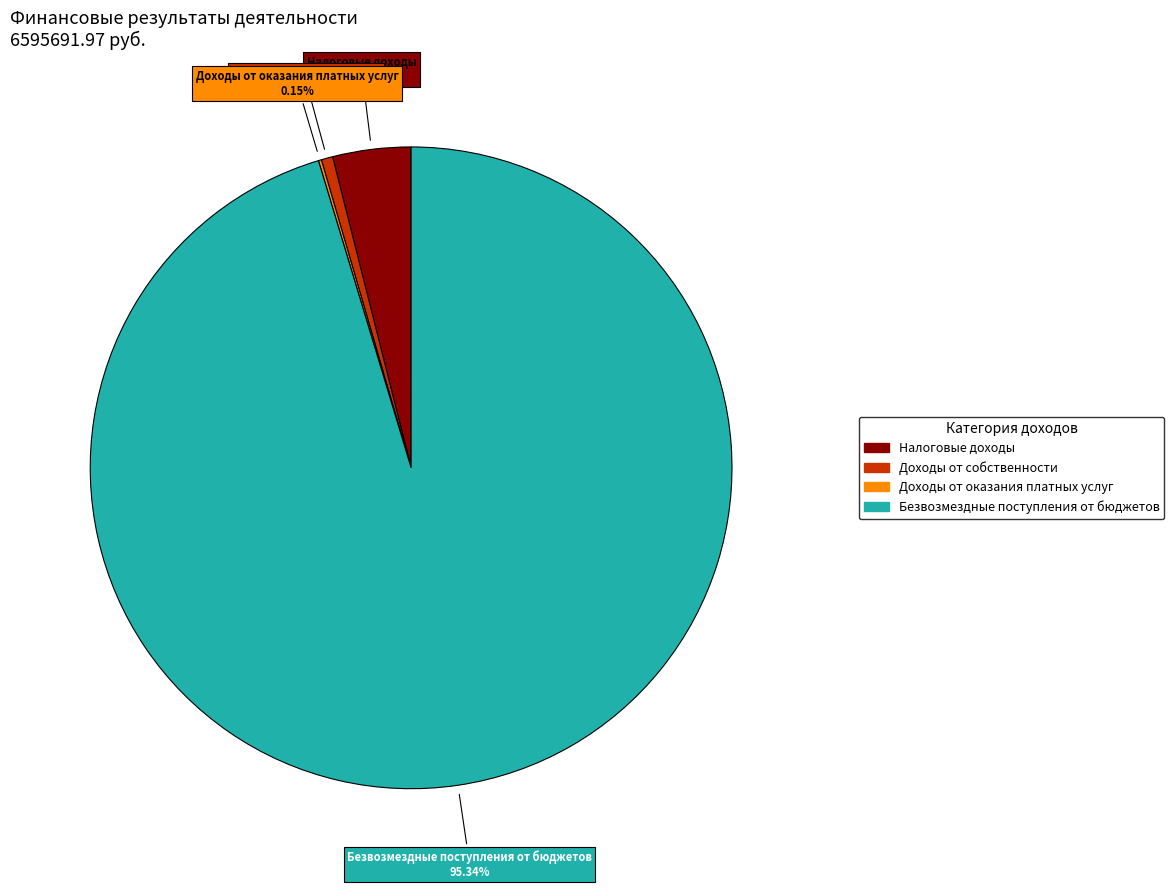

Is there any slice that represents more than half of the pie?

Yes